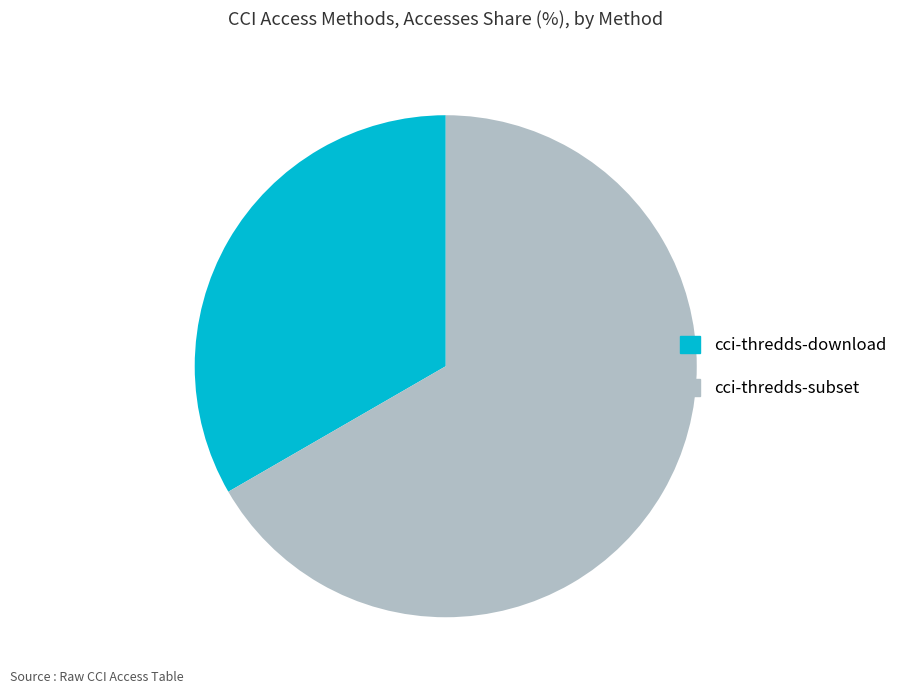

Is there a majority slice in this chart?

Yes